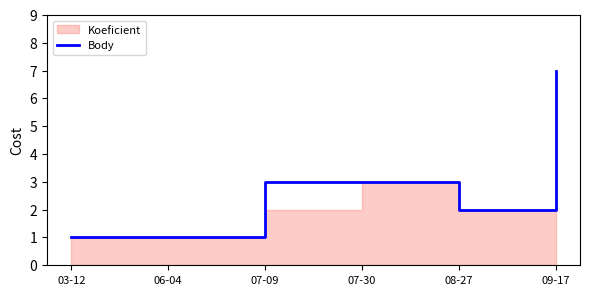

Reading right to left, what are all the values shown in this chart?

7	2	3	3	1	1